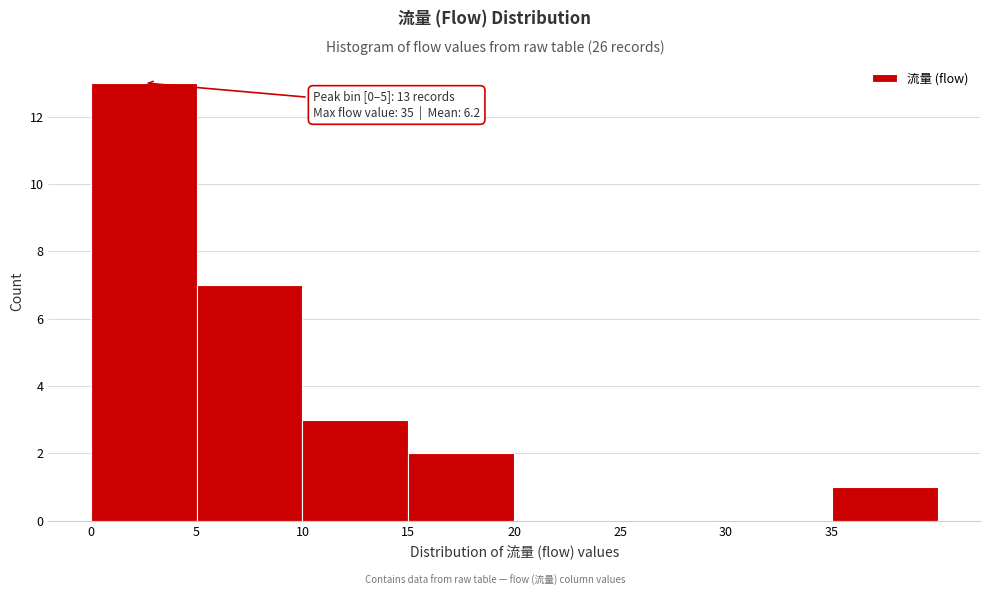

Which range on the x-axis has the tallest bar?

0 to 5